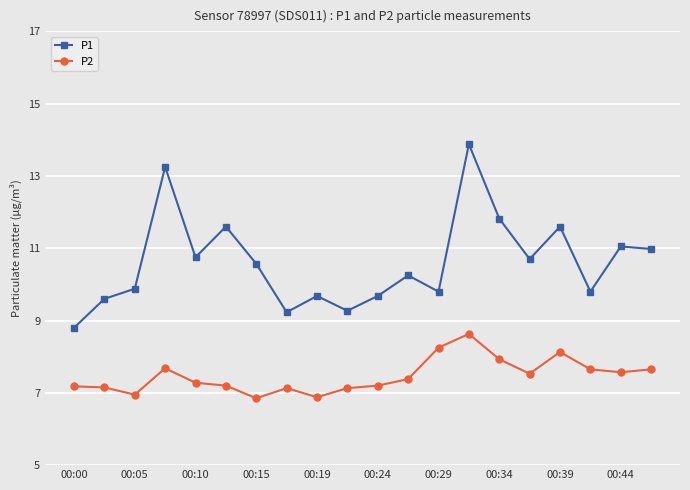

Does the chart have visible grid lines?

Yes